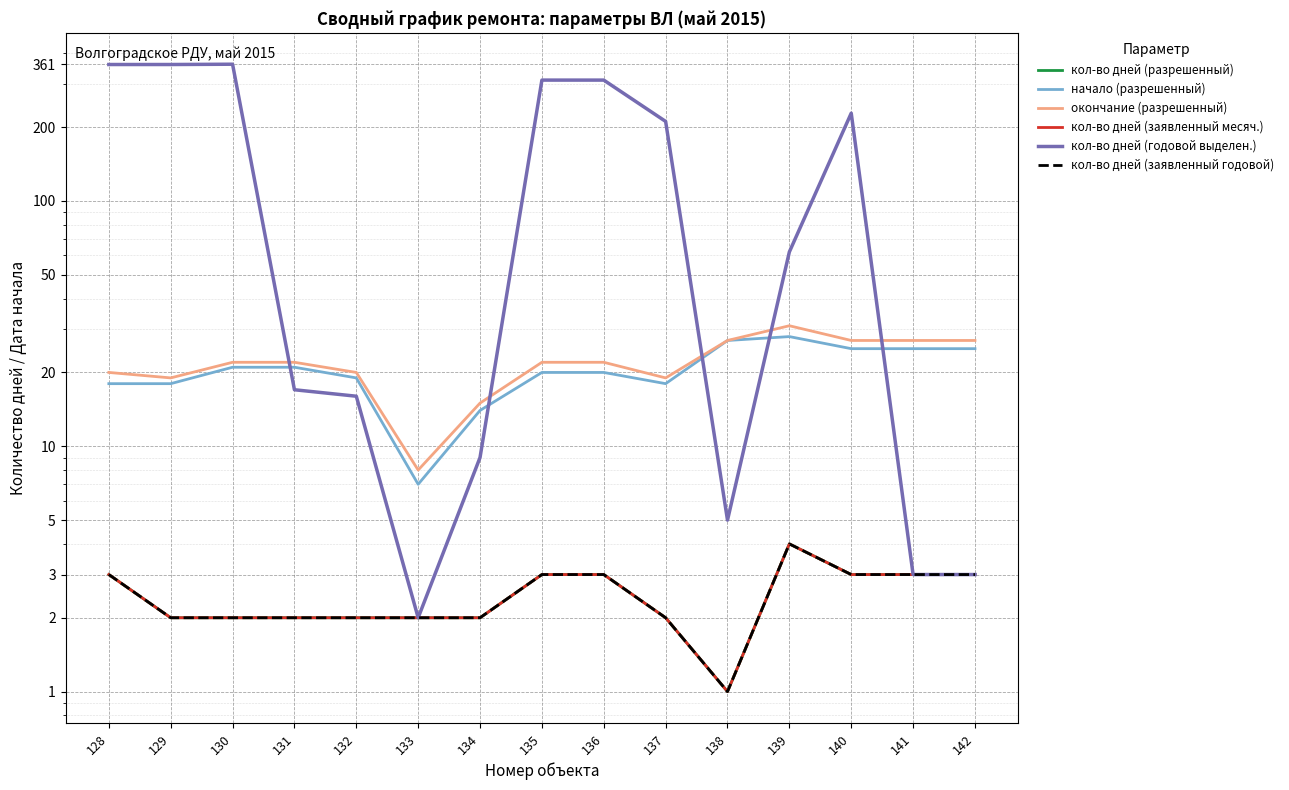

Reading left to right, extract all data points from this chart.

кол-во дней (разрешенный): 128=3	129=2	130=2	131=2	132=2	133=2	134=2	135=3	136=3	137=2	138=1	139=4	140=3	141=3	142=3
начало (разрешенный): 128=18	129=18	130=21	131=21	132=19	133=7	134=14	135=20	136=20	137=18	138=27	139=28	140=25	141=25	142=25
окончание (разрешенный): 128=20	129=19	130=22	131=22	132=20	133=8	134=15	135=22	136=22	137=19	138=27	139=31	140=27	141=27	142=27
кол-во дней (заявленный месяч.): 128=3	129=2	130=2	131=2	132=2	133=2	134=2	135=3	136=3	137=2	138=1	139=4	140=3	141=3	142=3
кол-во дней (годовой выделен.): 128=360	129=360	130=361	131=17	132=16	133=2	134=9	135=311	136=311	137=211	138=5	139=62	140=228	141=3	142=3
кол-во дней (заявленный годовой): 128=3	129=2	130=2	131=2	132=2	133=2	134=2	135=3	136=3	137=2	138=1	139=4	140=3	141=3	142=3